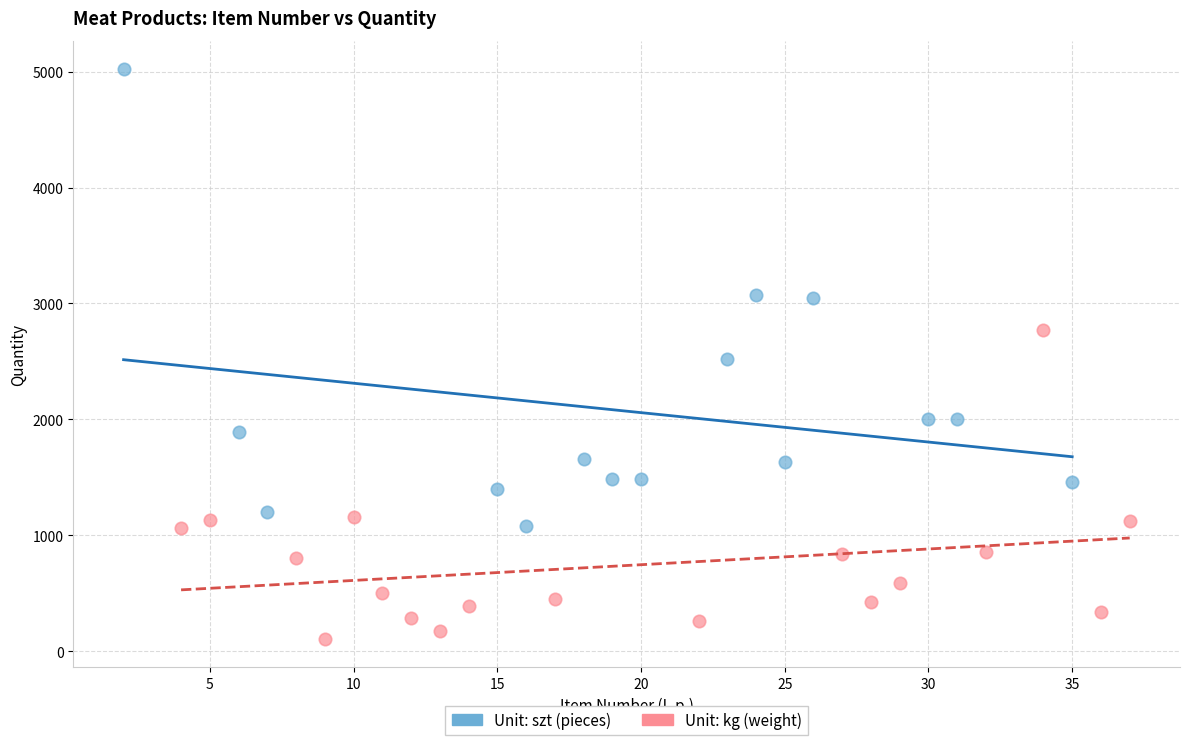

Which series has the widest spread of Y values?

Unit: szt (pieces)